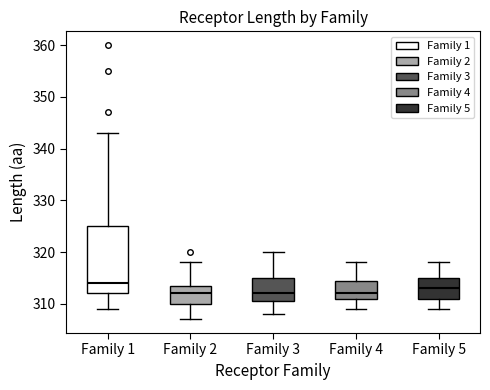

Where does the median line of the box for Family 1 sit on the y-axis? The values are not printed on the chart, so give them approximately, as read against the axis.

314